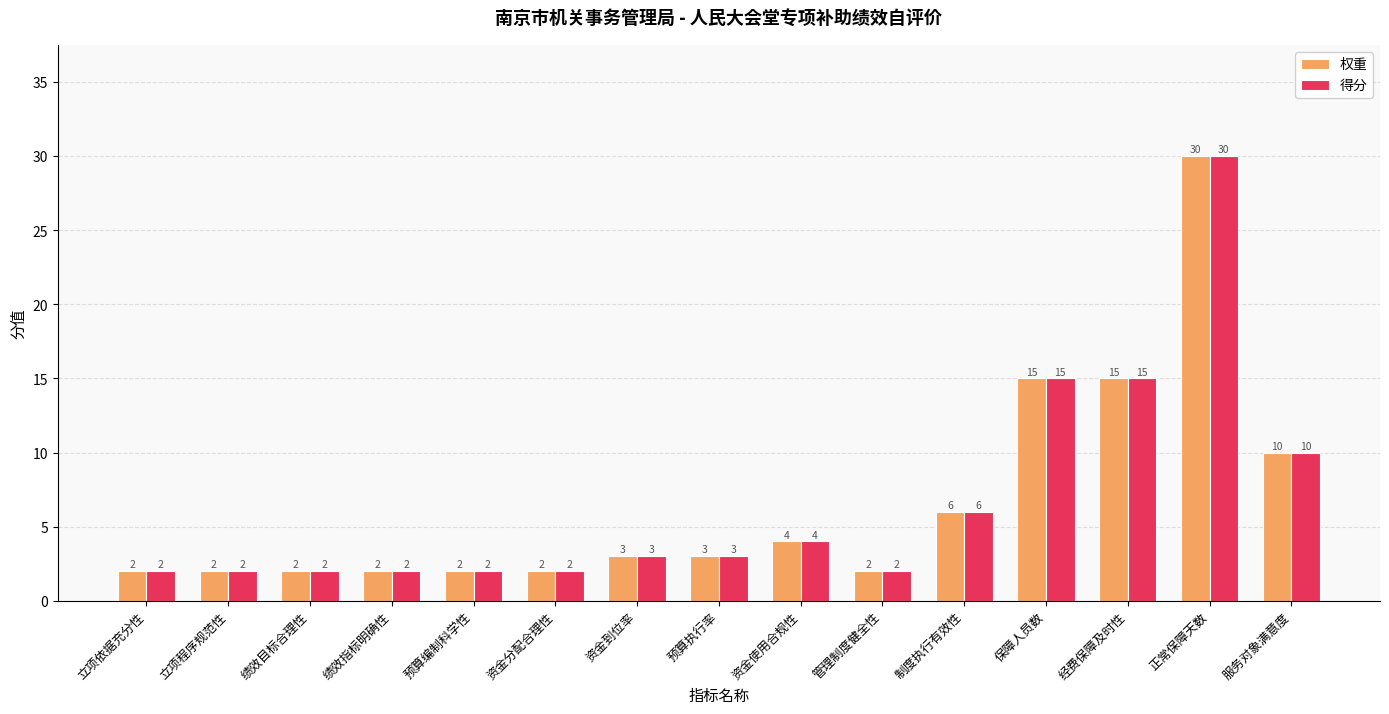

Is it true that 权重 equals 3 at 资金到位率?

True